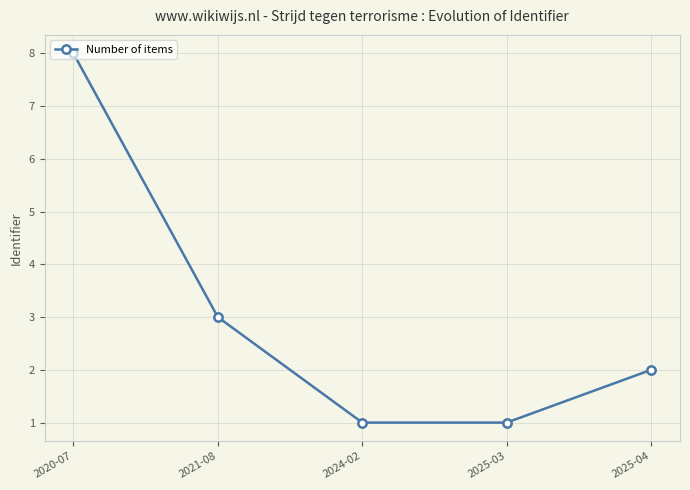

What is the difference between the maximum and minimum values?

7